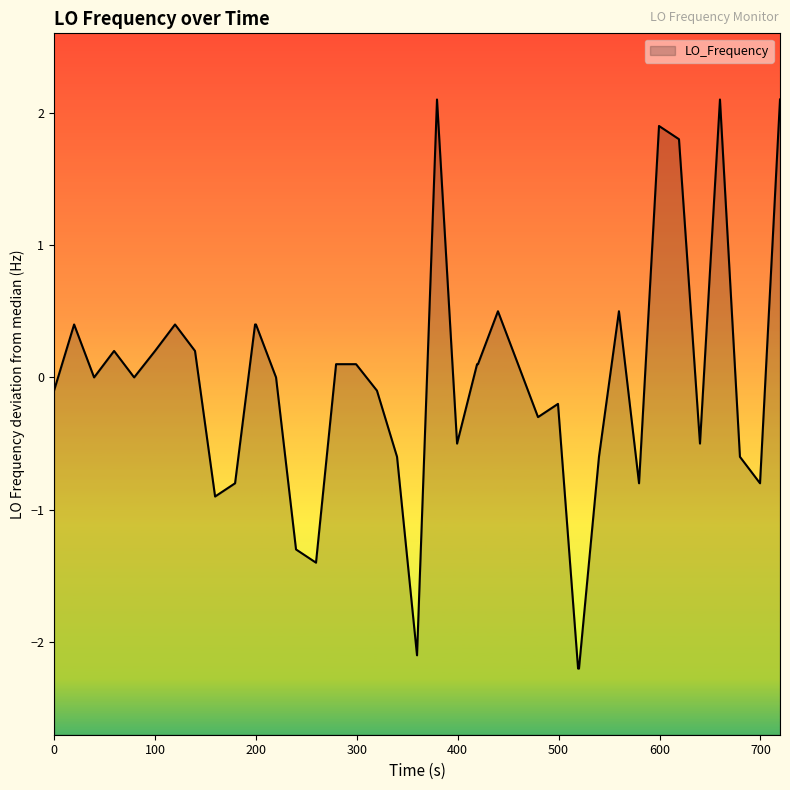

True or false: the data has more than 0 interior local peaks.

True